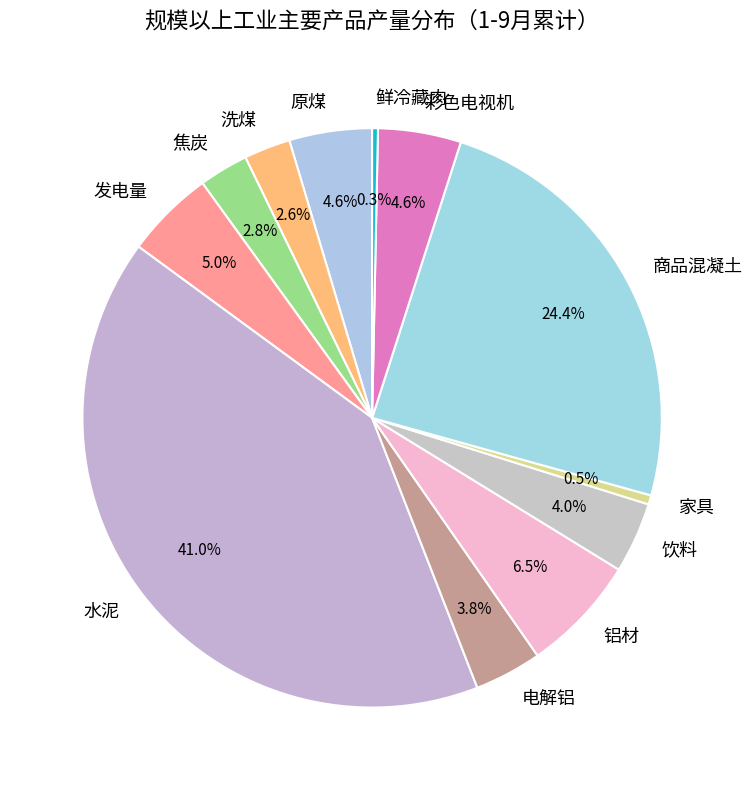

Which category has the biggest portion of the pie?

水泥